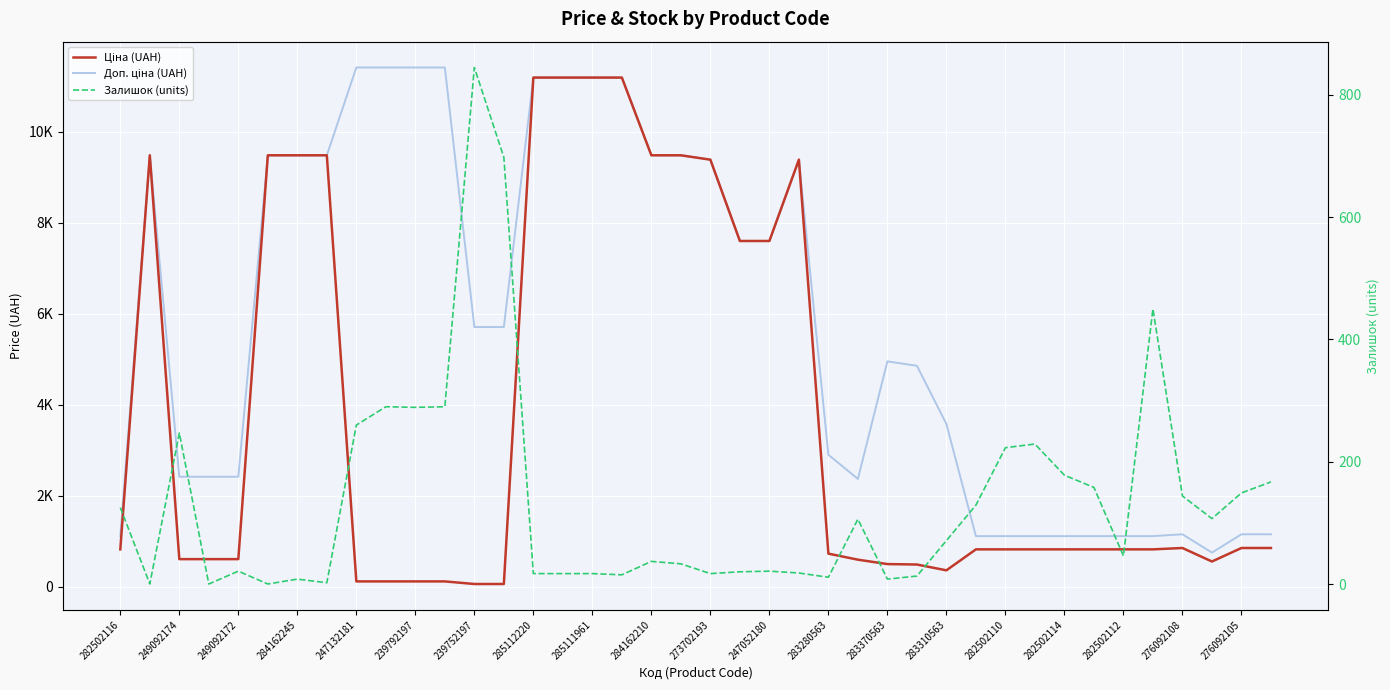

Count the number of categories in the chart.

40